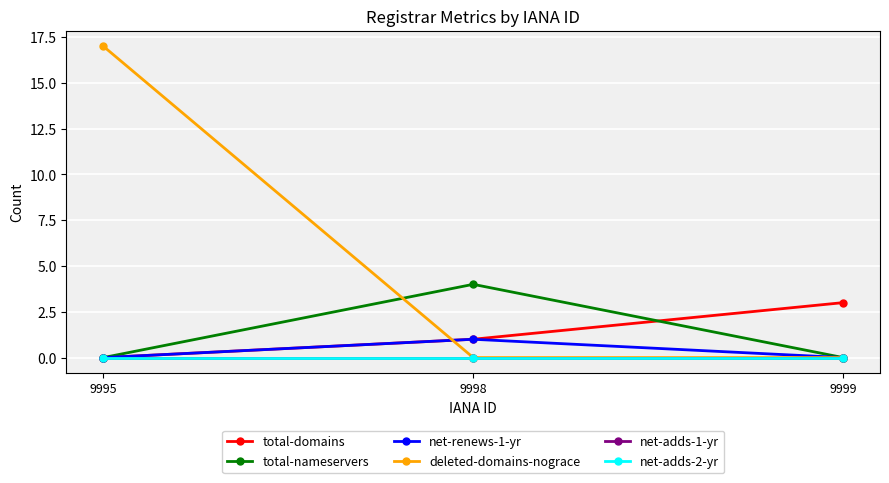

How many data points in deleted-domains-nograce are above 0?

1